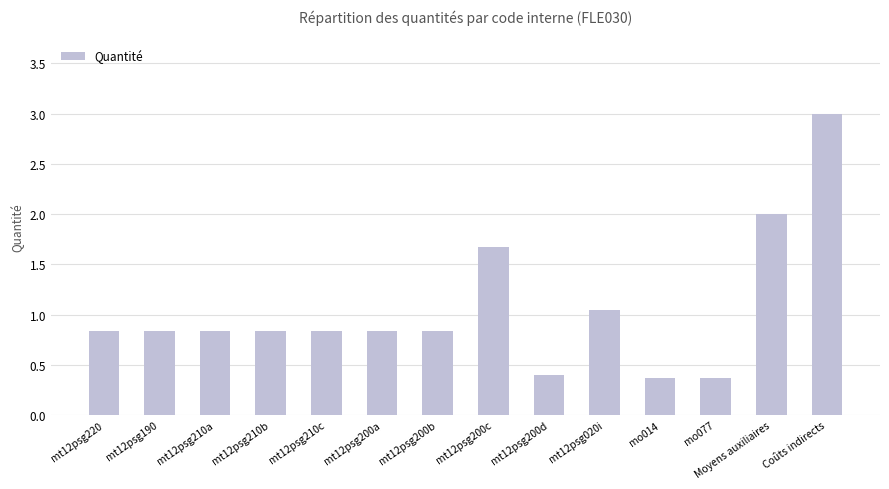

Between mt12psg190 and mo014, which is larger?

mt12psg190